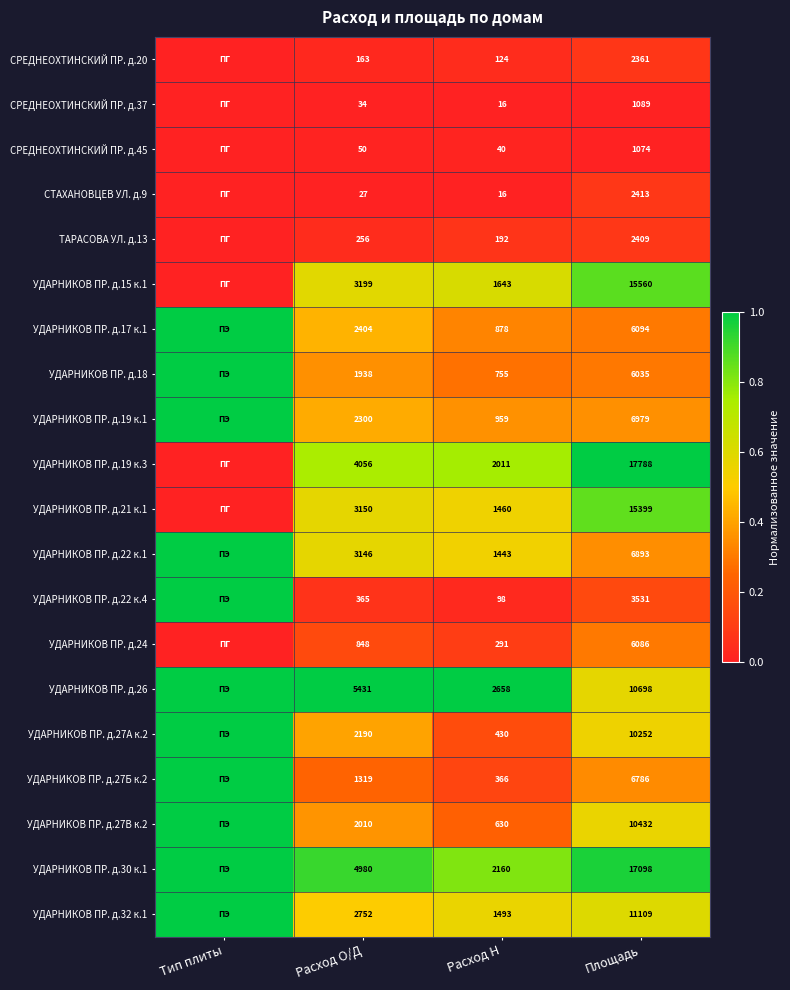

Which has a higher value, Тип плиты or Площадь?

Площадь